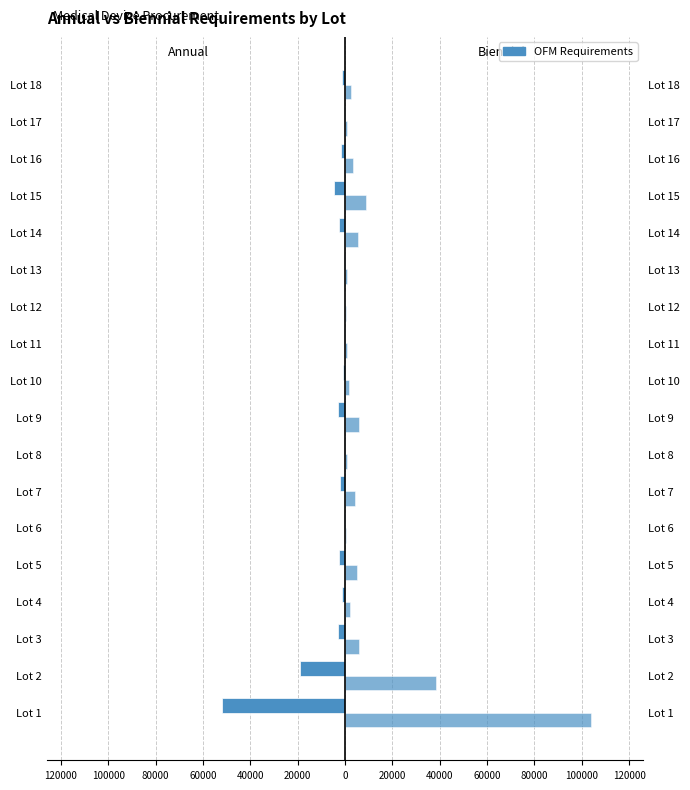

Count the number of categories in the chart.

18